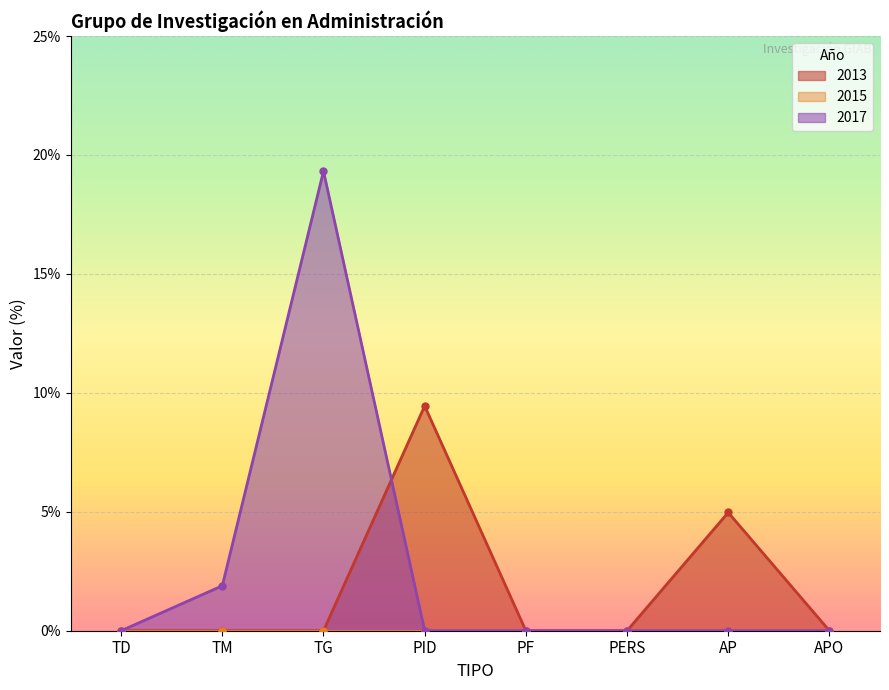

Which series has the largest total across all categories?

2017